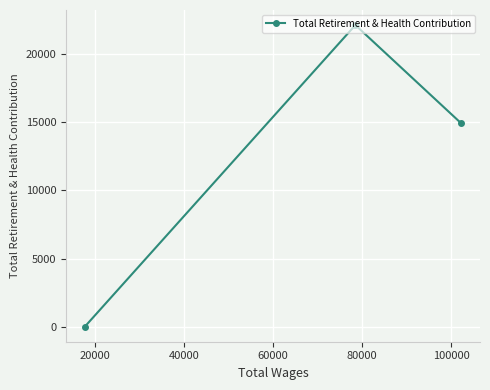

How many categories are shown in the chart?

3